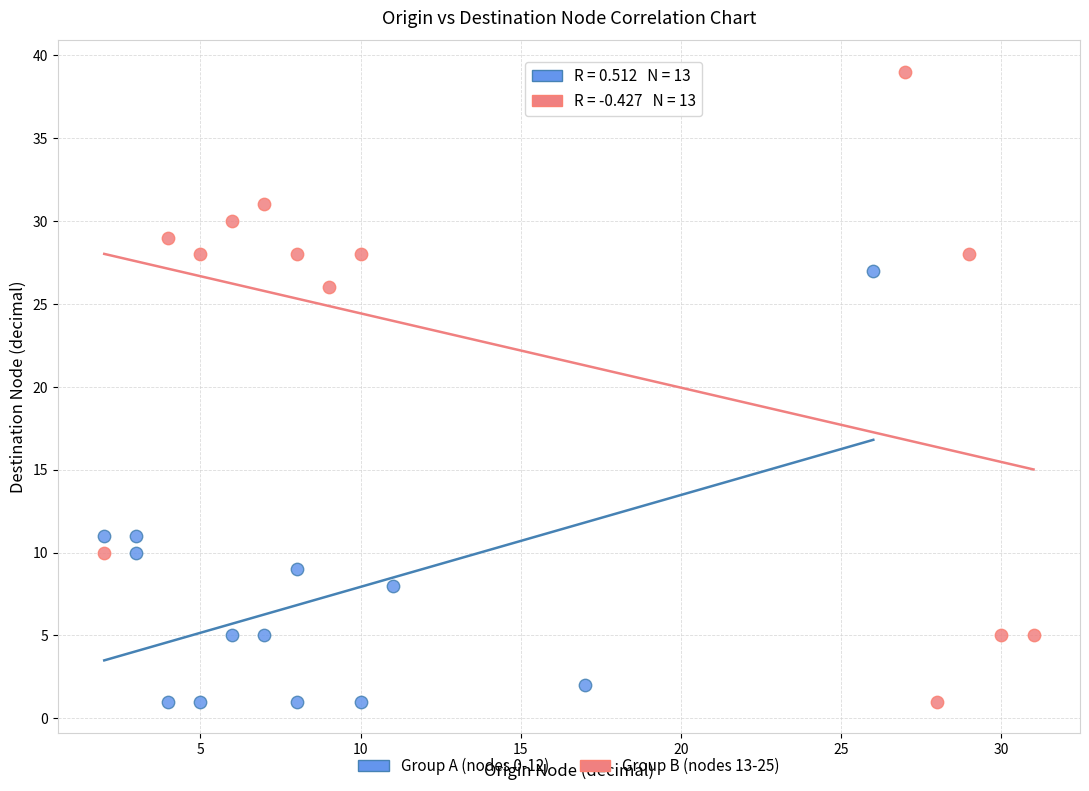

Which series reaches the maximum Y coordinate?

Group B (nodes 13-25)